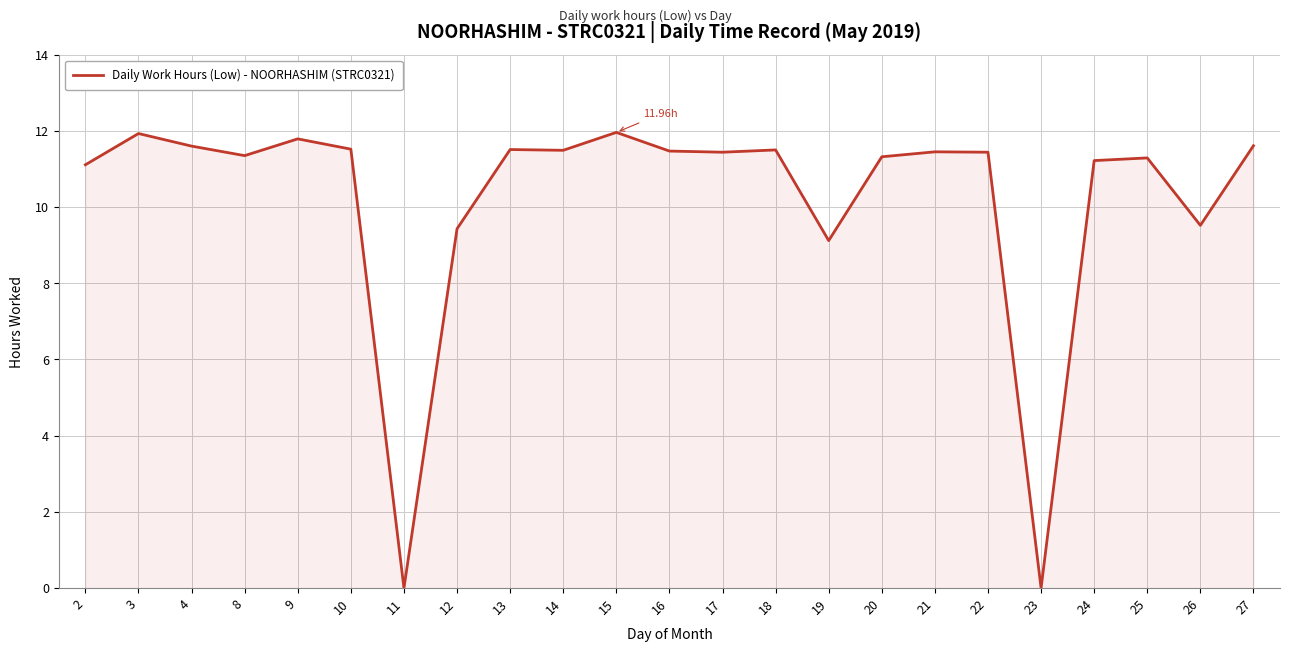

What is the ratio of the value at 17 to the value at 9?

1.0